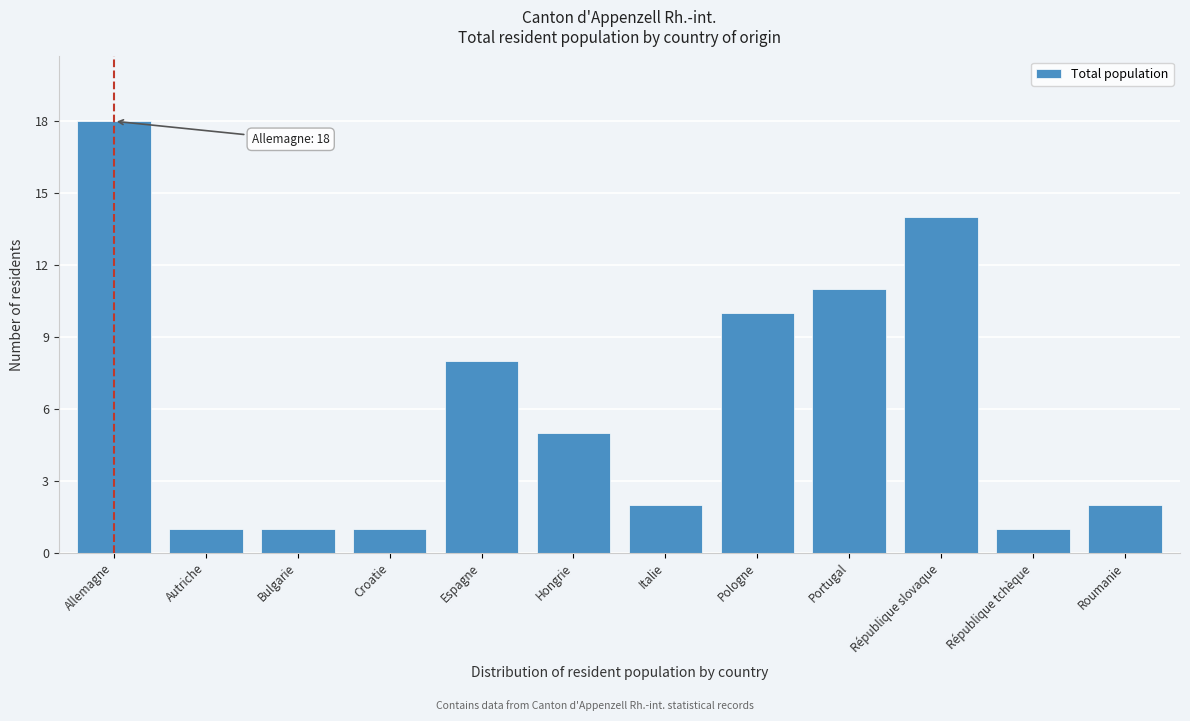

Reading left to right, what are all the values shown in this chart?

18	1	1	1	8	5	2	10	11	14	1	2